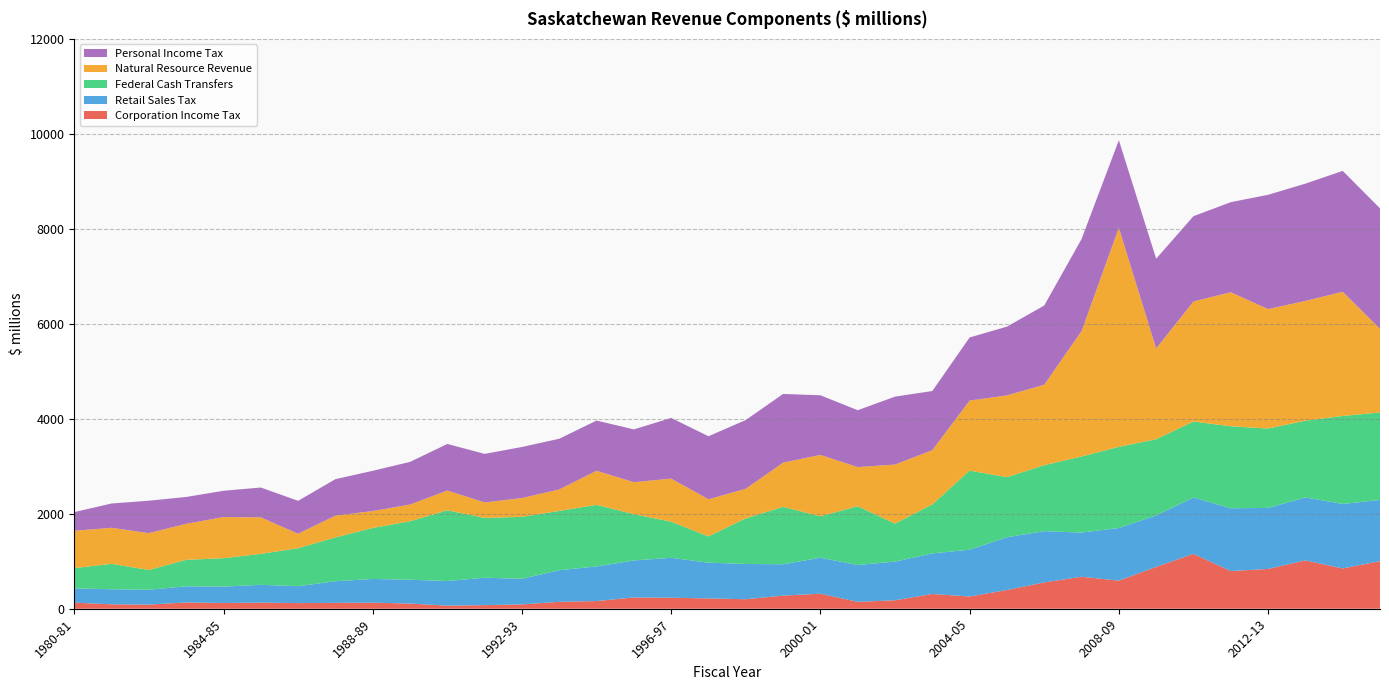

Reading left to right, what are all the values shown in this chart?

Corporation Income Tax: 128.2	93.1	87.3	132.2	121.5	129.4	118.8	123.7	128.3	108.4	65.8	75.5	91.5	145.6	161.9	237.8	231.6	217.1	200.1	276.8	316.5	145.3	178.3	310.6	257.7	393.6	554.0	673.6	591.9	881.4	1155.3	793.8	838.3	1017.2	848.5	1002.5
Retail Sales Tax: 300.5	317.1	312.0	340.3	345.0	374.3	356.6	455.3	498.6	502.3	518.1	577.9	539.3	666.1	728.8	779.0	841.0	753.0	742.8	659.5	758.1	775.5	813.9	854.5	985.1	1112.3	1079.8	929.9	1108.6	1084.0	1187.0	1322.2	1284.9	1326.4	1358.2	1288.9
Federal Cash Transfers: 426.3	535.5	417.0	557.7	598.0	652.0	799.5	922.8	1074.4	1231.0	1489.1	1259.8	1304.3	1248.2	1297.0	974.9	760.5	553.1	961.3	1209.0	872.2	1237.5	800.8	1033.0	1666.3	1265.4	1388.8	1602.6	1709.0	1604.0	1600.2	1726.4	1671.3	1616.8	1853.0	1841.5
Natural Resource Revenue: 787.6	758.7	775.8	758.0	865.6	769.0	305.0	458.5	355.5	352.0	416.6	325.2	396.0	452.5	717.7	673.3	907.6	781.5	622.2	931.5	1292.7	824.7	1243.6	1141.0	1474.2	1721.1	1694.3	2640.3	4612.4	1910.6	2527.8	2822.0	2515.9	2521.0	2614.5	1761.3
Personal Income Tax: 392.9	511.7	683.2	565.2	554.3	627.9	692.1	768.6	847.8	898.6	980.2	1022.6	1075.1	1067.6	1057.5	1111.4	1277.2	1327.6	1448.0	1446.2	1255.4	1197.4	1429.8	1245.8	1329.1	1447.9	1668.5	1938.3	1844.2	1890.8	1795.8	1897.4	2406.3	2470.1	2546.6	2537.3